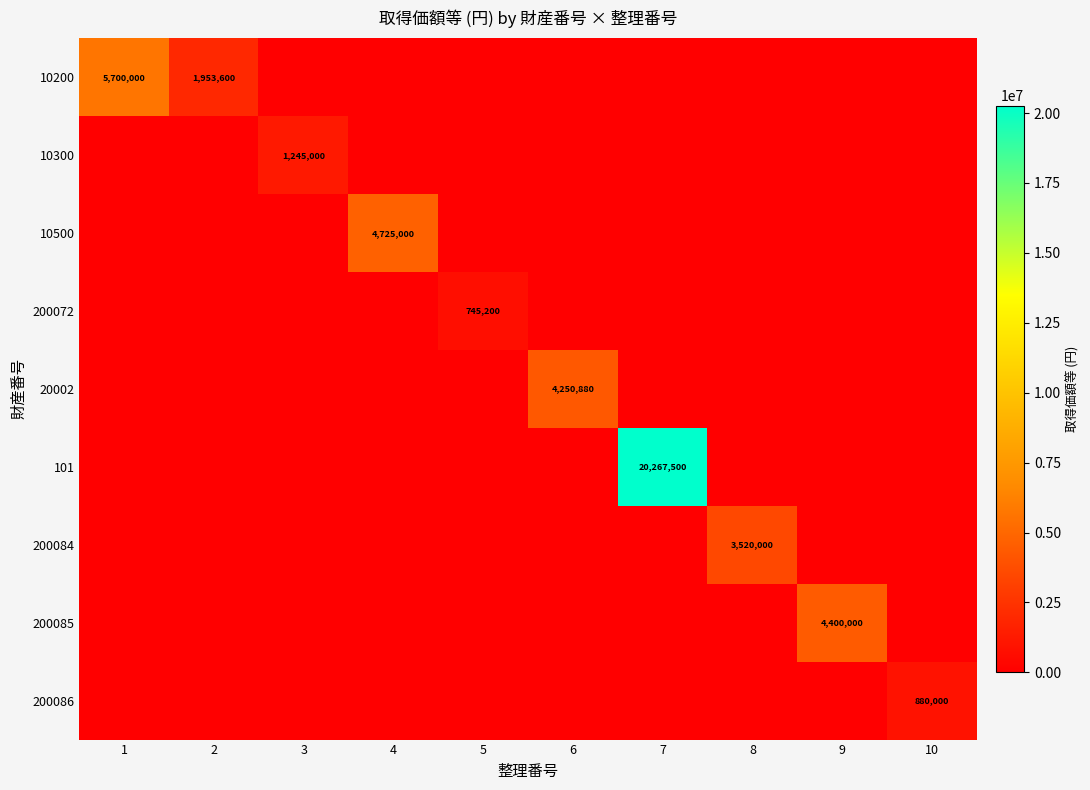

Which label corresponds to the largest value in the chart?

7